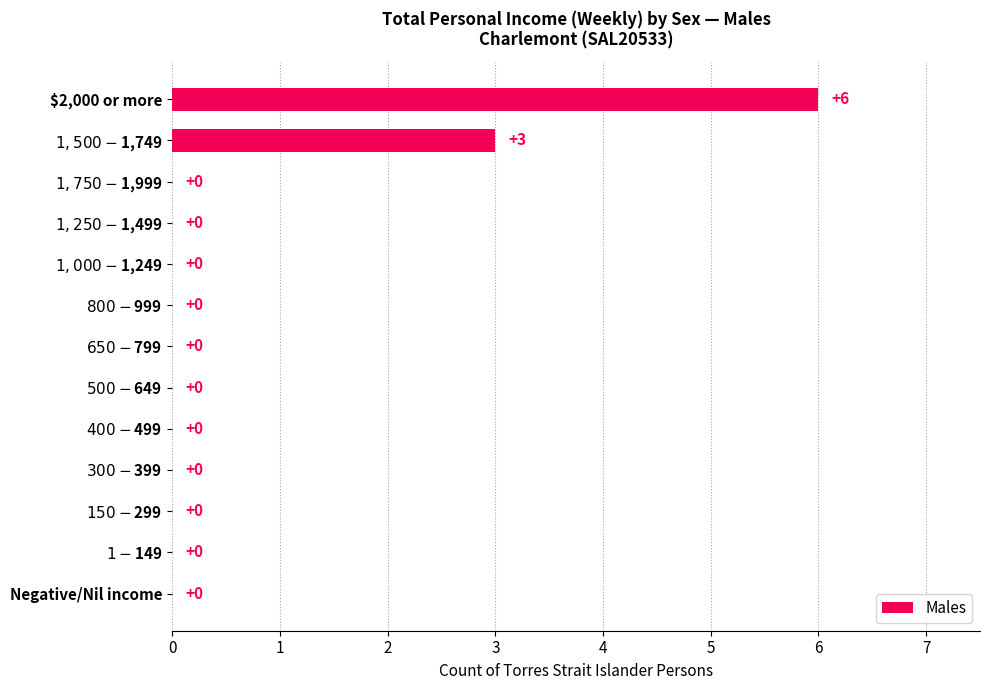

What value does the data have at $2,000 or more?

6